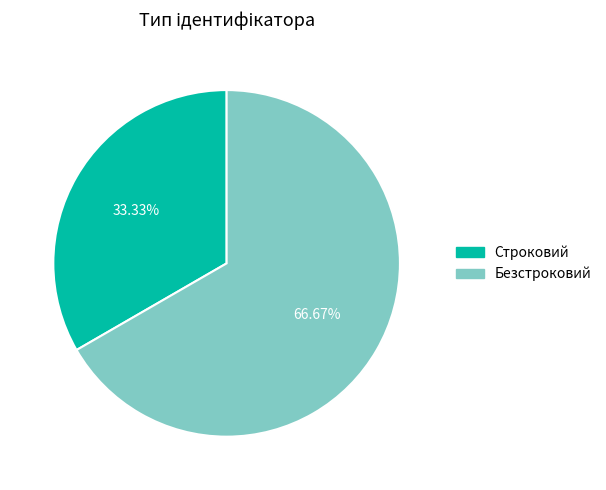

To the nearest percent, what is the combined percentage of Безстроковий and Строковий?

100%